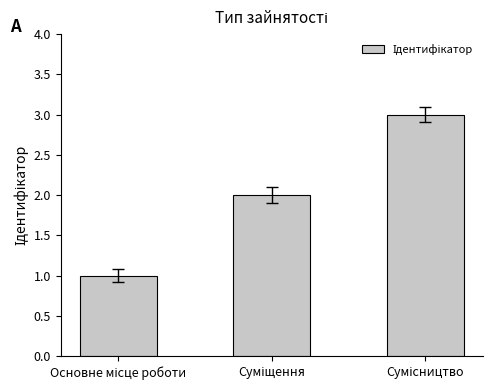

What is the sum of all values?

6